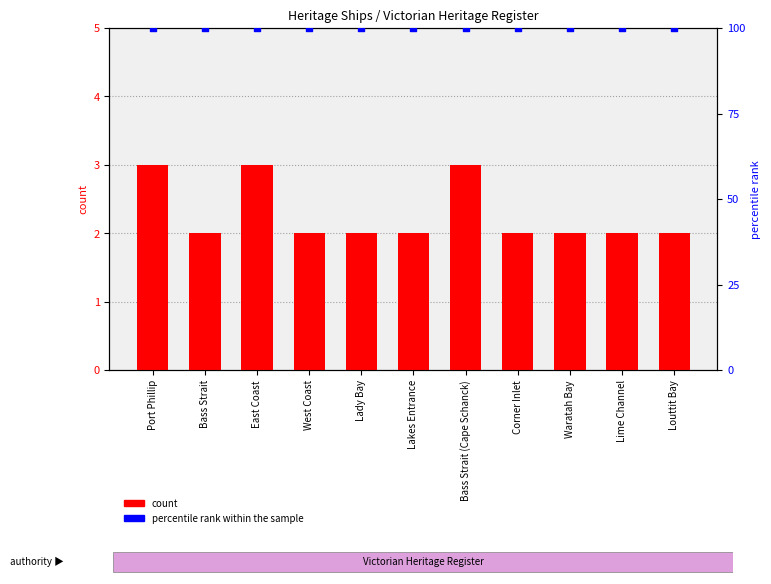

What are all the series names shown in the legend?

count, percentile rank within the sample